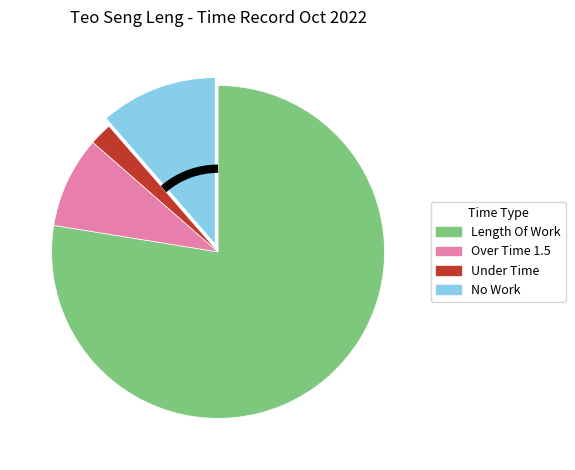

How many slices are in this pie chart?

4